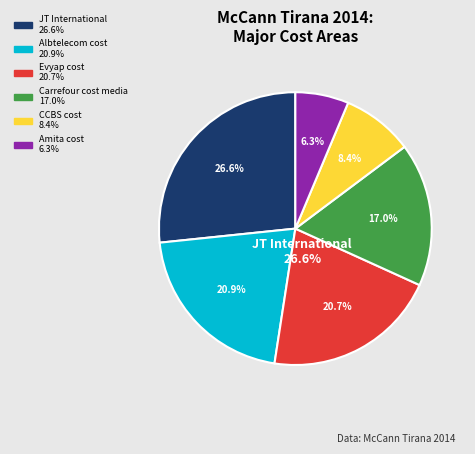

To the nearest percent, what is the average slice percentage?

17%